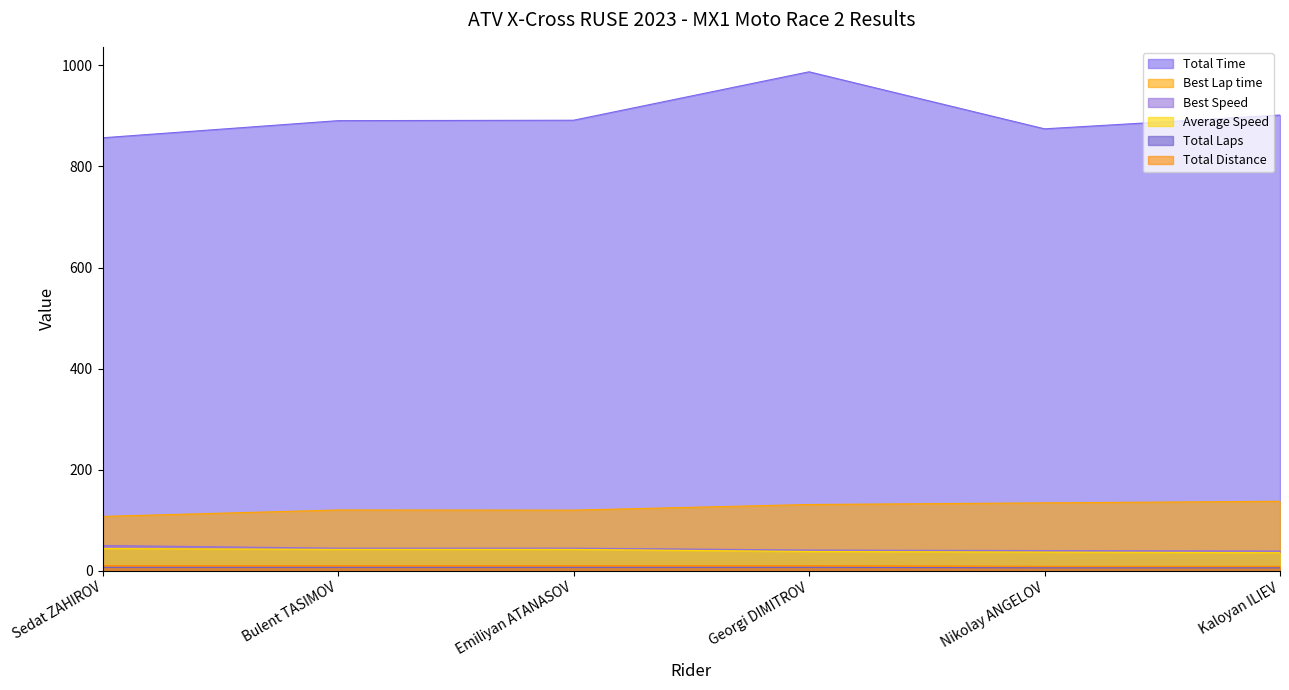

What is the sum of all Best Speed values?

260.5